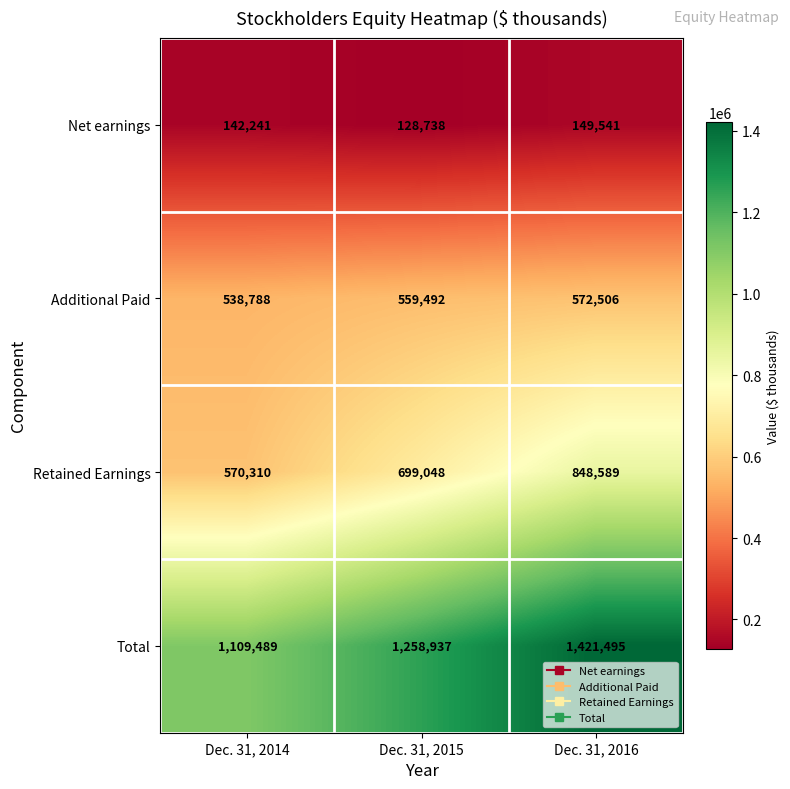

Which series has the largest range (max minus min)?

Total